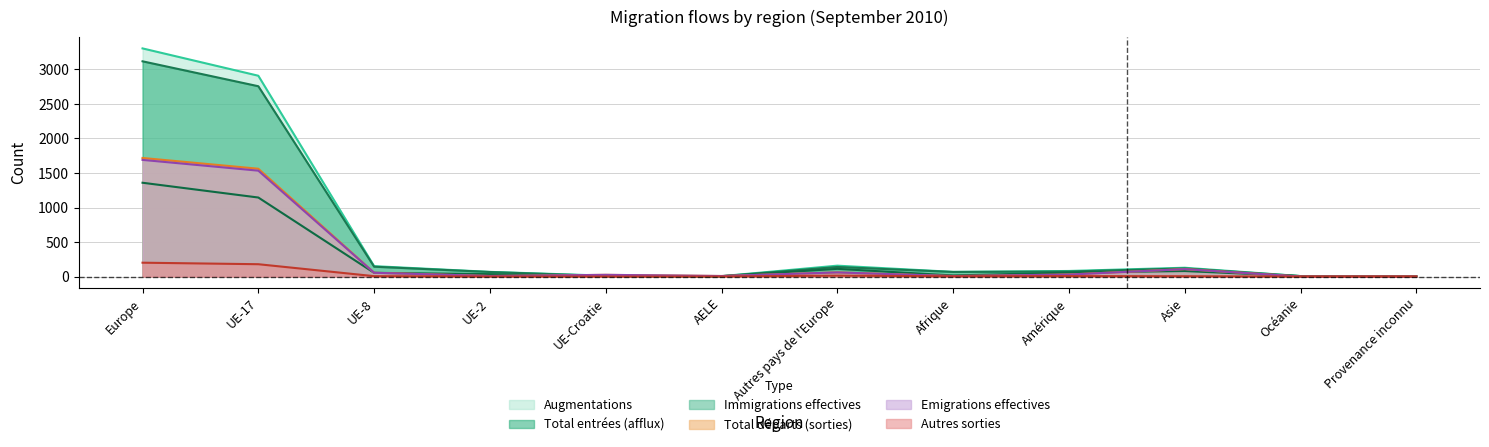

Is the value of Emigrations effectives at Asie greater than the value of Immigrations effectives at Asie?

Yes